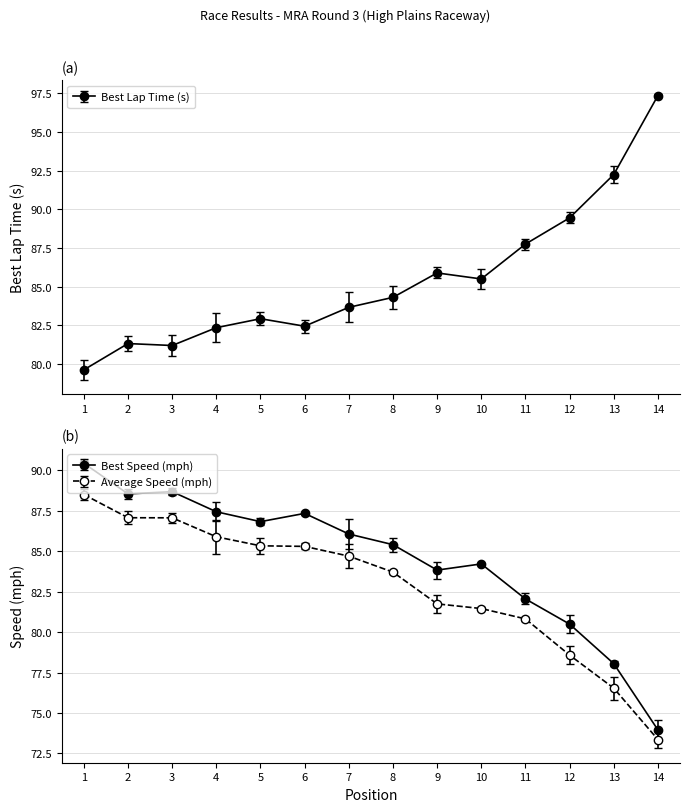

How many values in the Average Speed series are below 84?

7